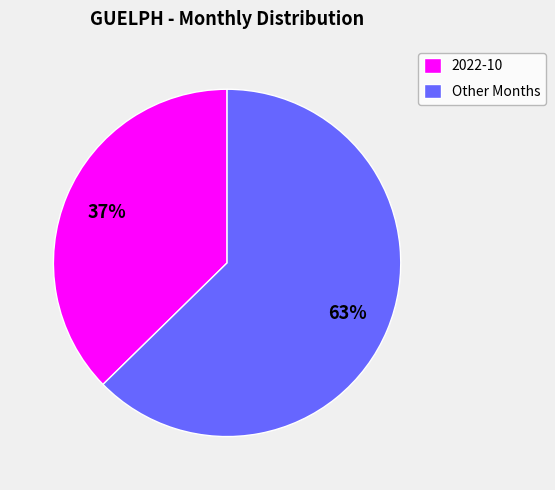

True or false: 2022-10 accounts for 37% of the total.

True